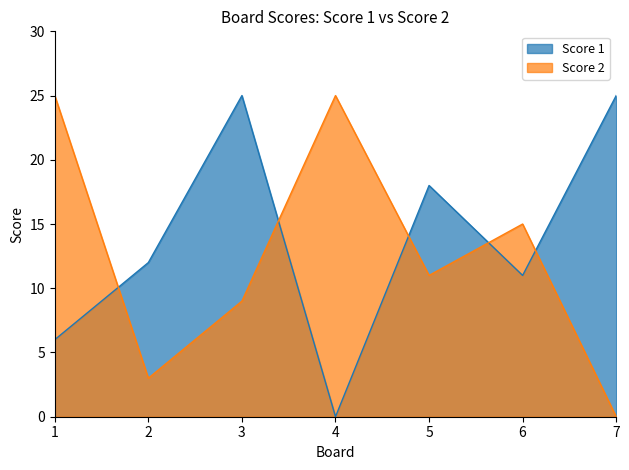

How many times do Score 2 and Score 1 cross each other?

5